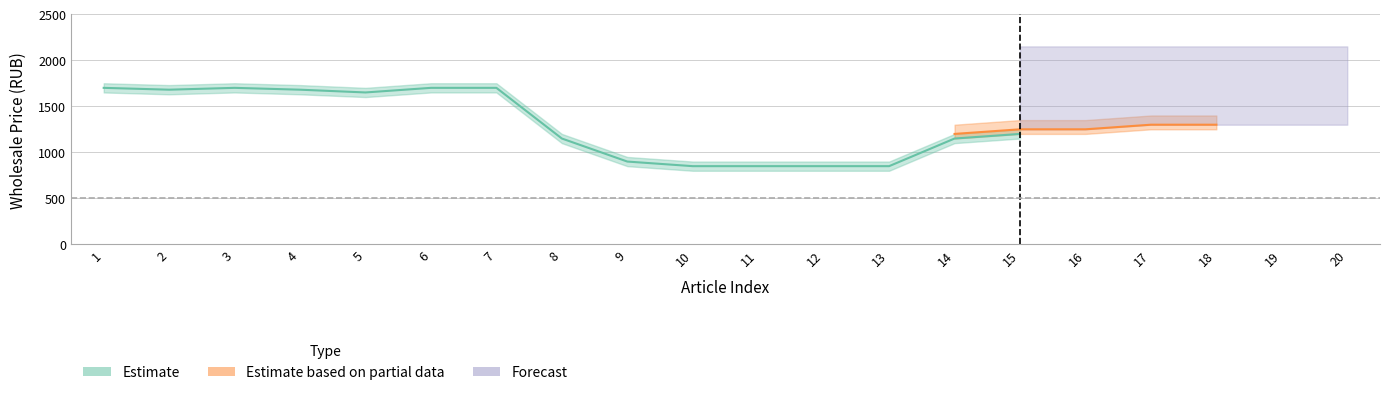

What is the approximate value of Estimate at 5?

1650